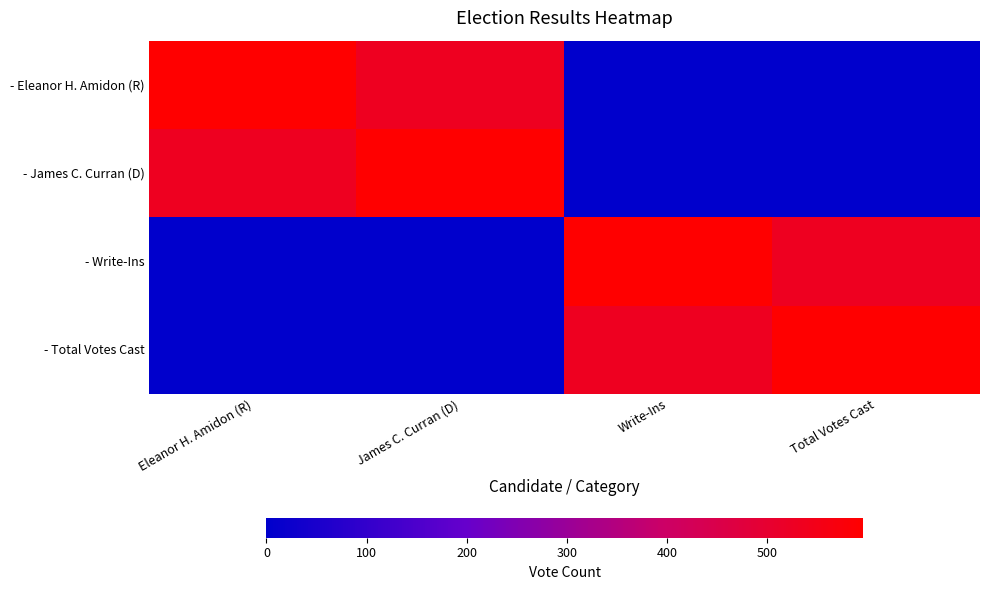

Rank the series at Write-Ins from highest to lowest value.

- Write-Ins, - Total Votes Cast, - James C. Curran (D), - Eleanor H. Amidon (R)